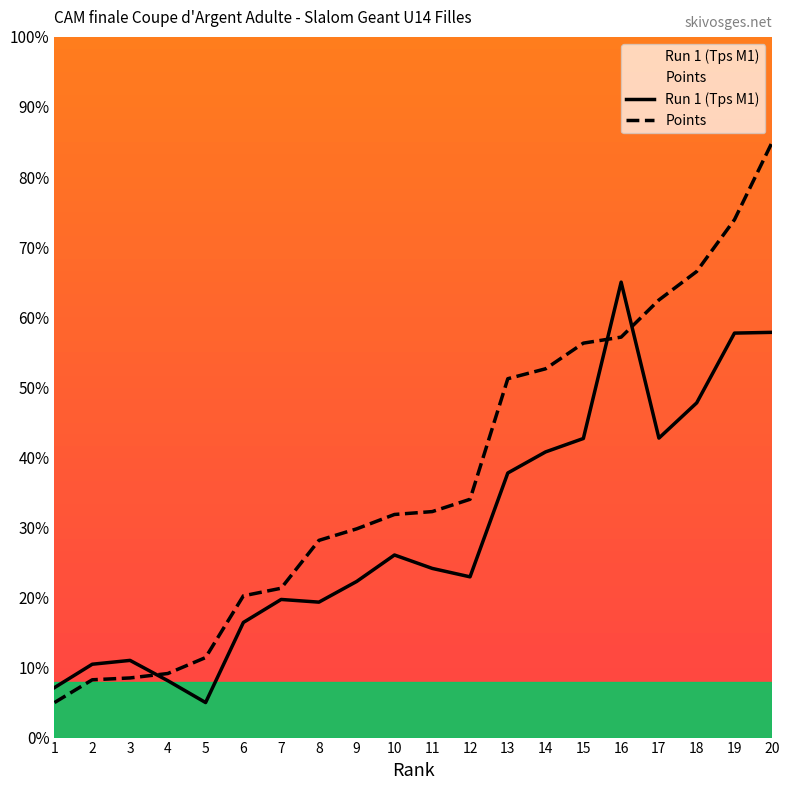

Where does the Points series first go above 32?

11